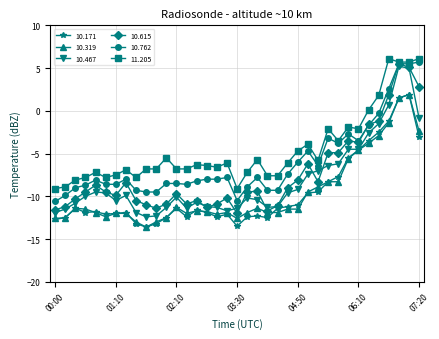

What is the value of the 10.171 point at the 5th from the left?

-11.8